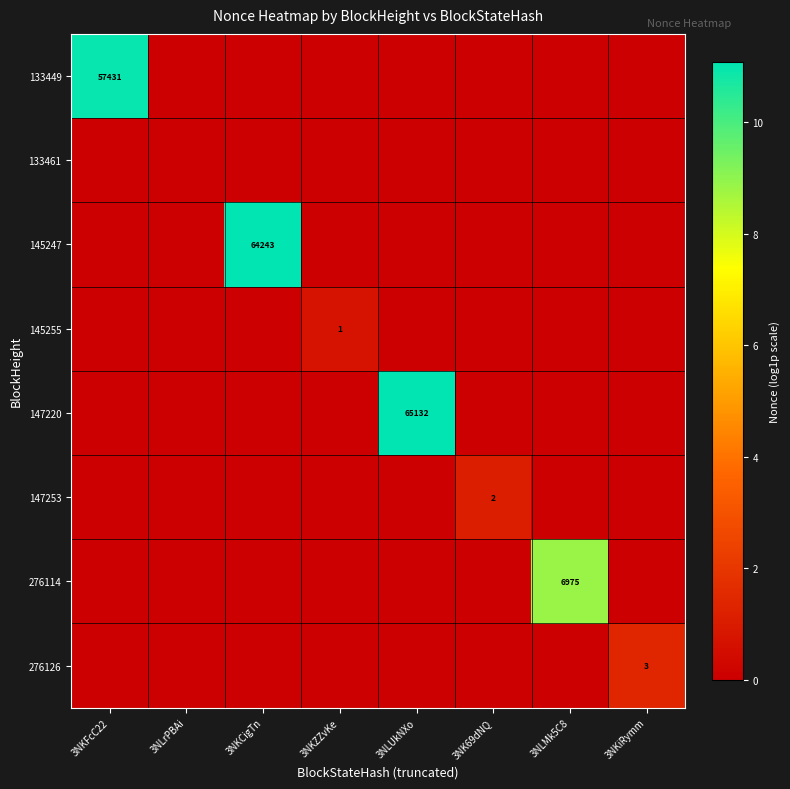

True or false: 145255 has a value of 1 at 3NKZZvKe.

True